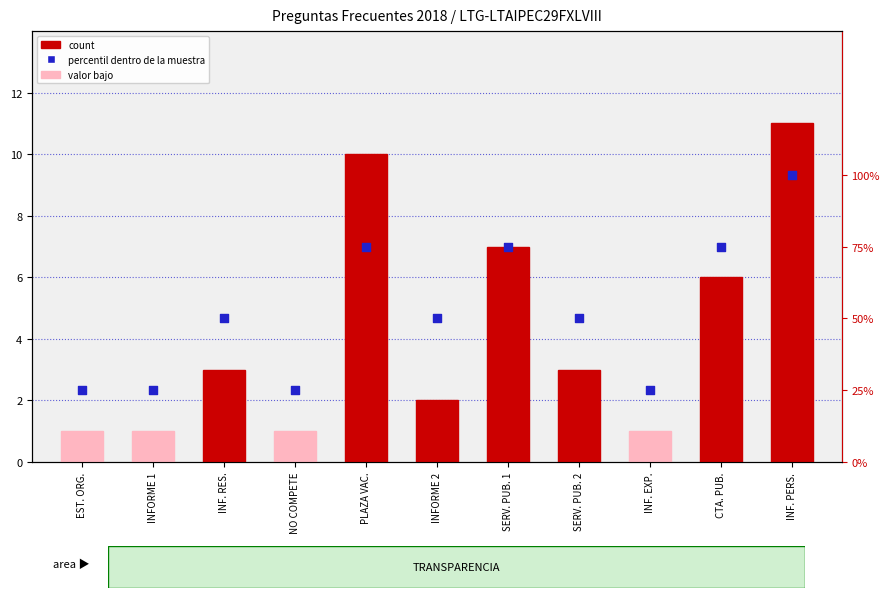

Which series contains the highest Y value?

percentil dentro de la muestra